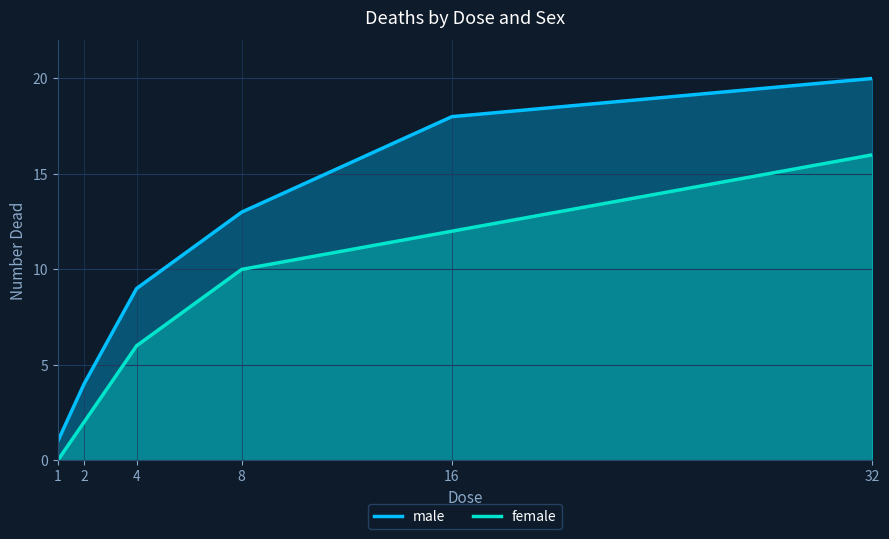

True or false: female and male intersect in this chart.

False